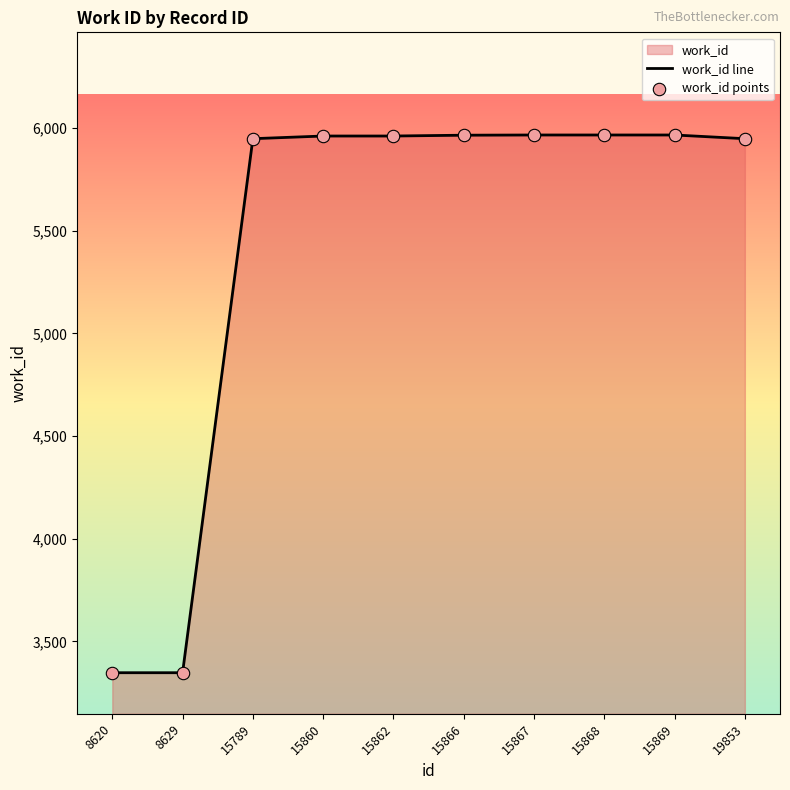

Is the value of work_id points at 15869 greater than the value of work_id line at 15862?

Yes